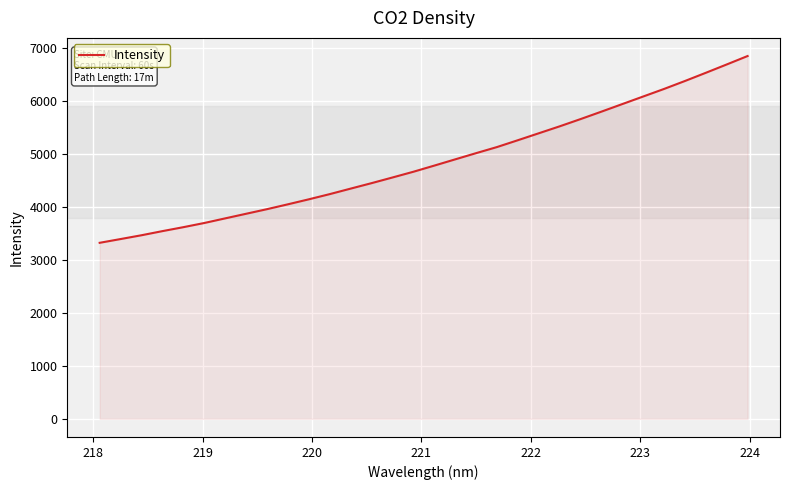

How many categories are shown in the chart?

32